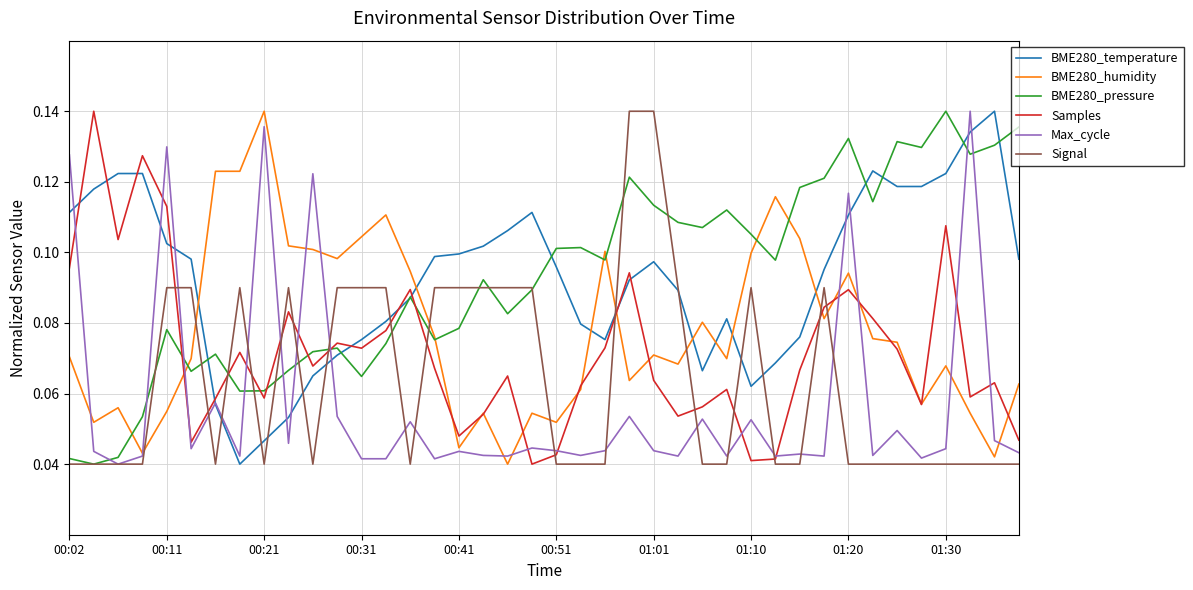

Which series ends up on top after the final intersection of Samples and BME280_temperature?

BME280_temperature